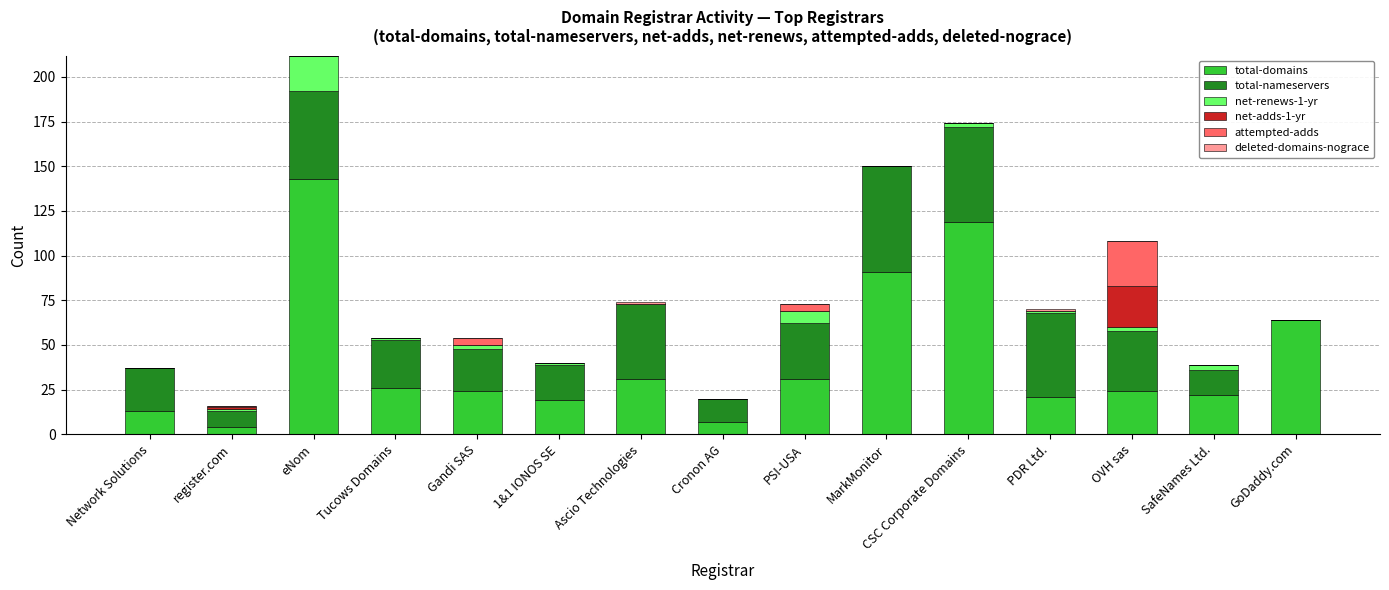

What is the highest value of the total-domains series?

143